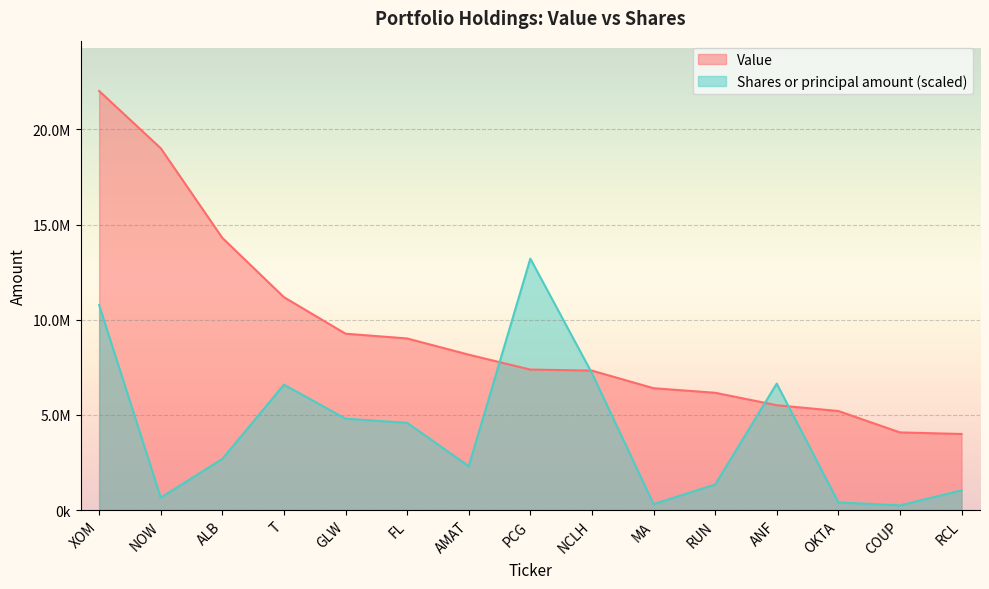

What are all the series names shown in the legend?

Value, Shares or principal amount (scaled)